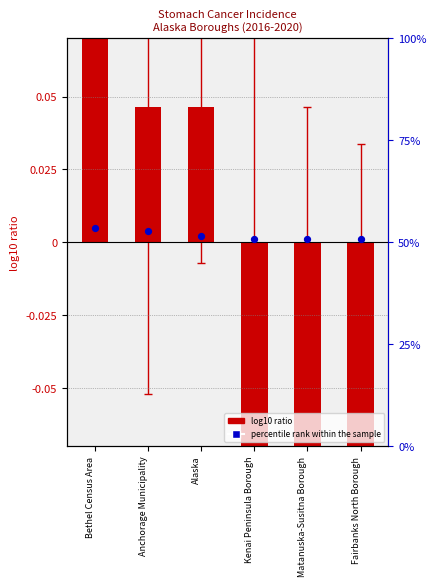

Which series reaches the maximum Y coordinate?

log10 ratio